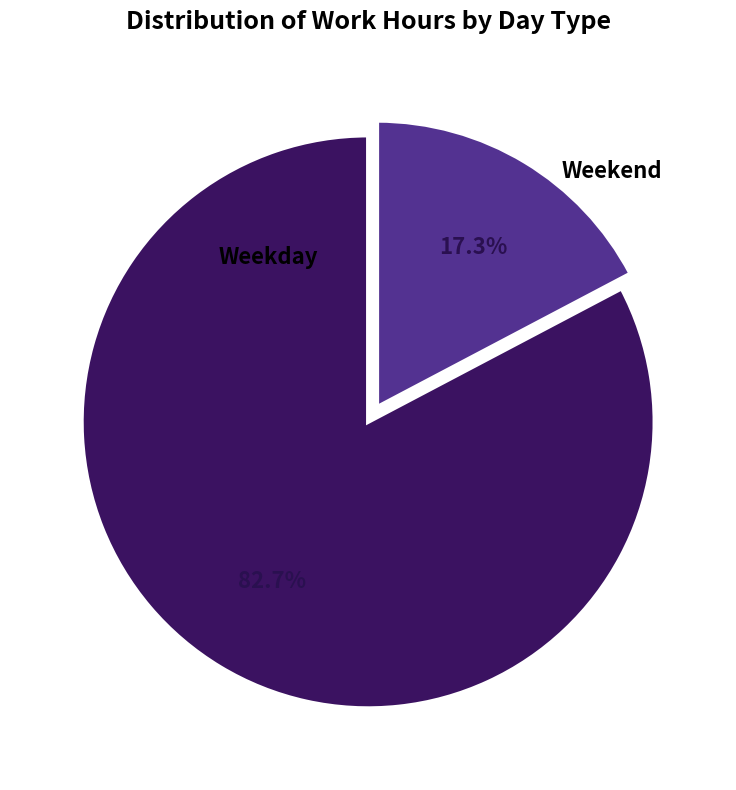

Is there a majority slice in this chart?

Yes